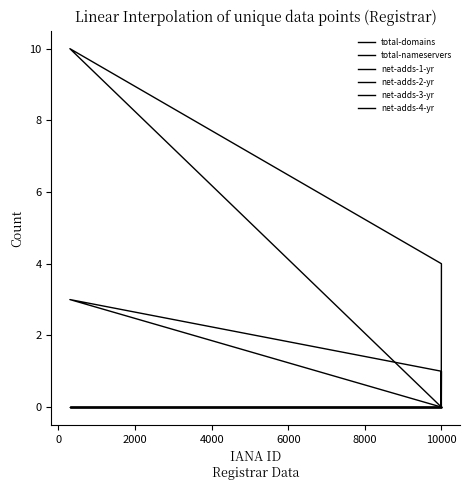

Where does the total-domains series first go above 1?

2000